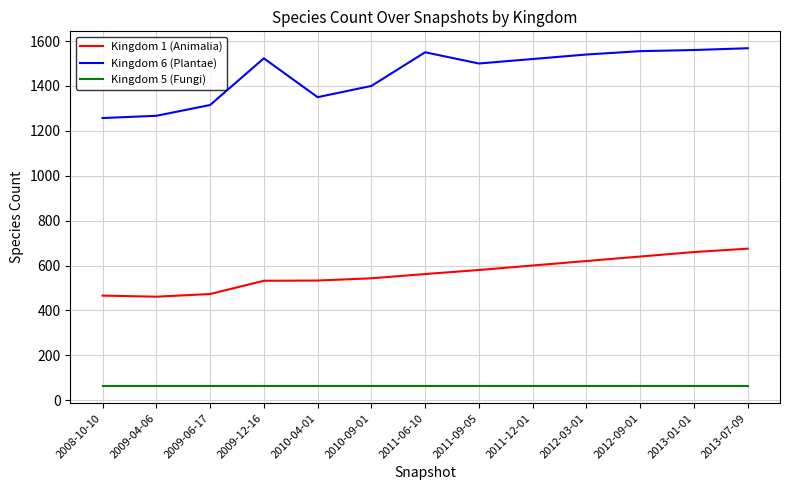

What is the lowest value of the Kingdom 6 (Plantae) series?

1257